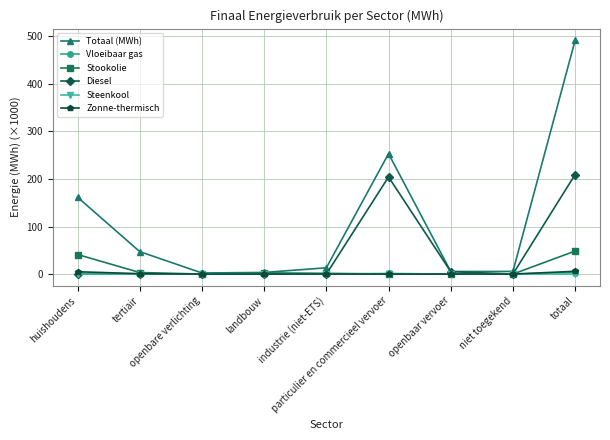

At how many categories does at least one series exceed 328?

1